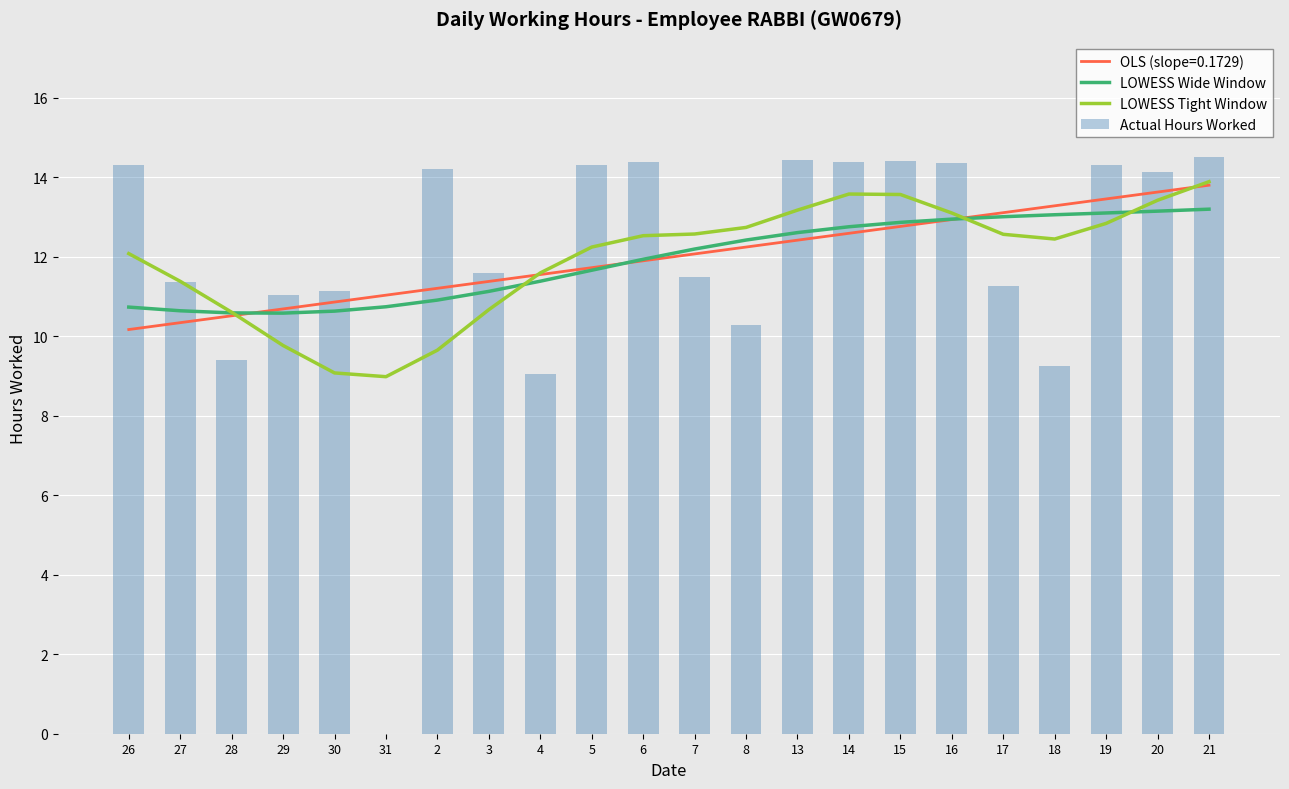

Reading right to left, what are all the values shown in this chart?

LOWESS Wide Window: 21=13.2	20=13.1	19=13.1	18=13.1	17=13.0	16=12.9	15=12.9	14=12.8	13=12.6	8=12.4	7=12.2	6=11.9	5=11.7	4=11.4	3=11.1	2=10.9	31=10.7	30=10.6	29=10.6	28=10.6	27=10.6	26=10.7
LOWESS Tight Window: 21=13.9	20=13.4	19=12.8	18=12.4	17=12.6	16=13.1	15=13.6	14=13.6	13=13.2	8=12.7	7=12.6	6=12.5	5=12.2	4=11.6	3=10.7	2=9.7	31=9.0	30=9.1	29=9.8	28=10.6	27=11.4	26=12.1
Actual Hours Worked: 21=14.5	20=14.1	19=14.3	18=9.3	17=11.3	16=14.4	15=14.4	14=14.4	13=14.4	8=10.3	7=11.5	6=14.4	5=14.3	4=9.1	3=11.6	2=14.2	31=0.0	30=11.1	29=11.0	28=9.4	27=11.4	26=14.3